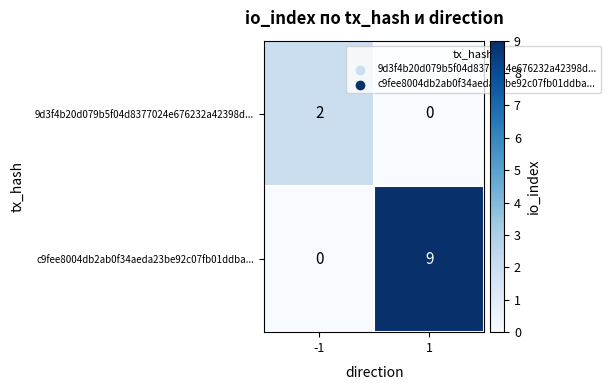

Reading right to left, transcribe all the data shown in this chart.

9d3f4b20d079b5f04d8377024e676232a42398d...: 1=0	-1=2
c9fee8004db2ab0f34aeda23be92c07fb01ddba...: 1=9	-1=0